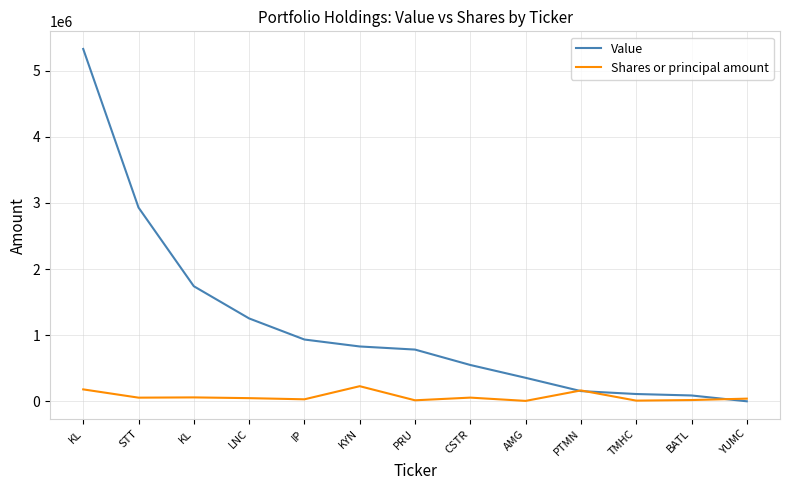

How many values in Value are above zero?

12